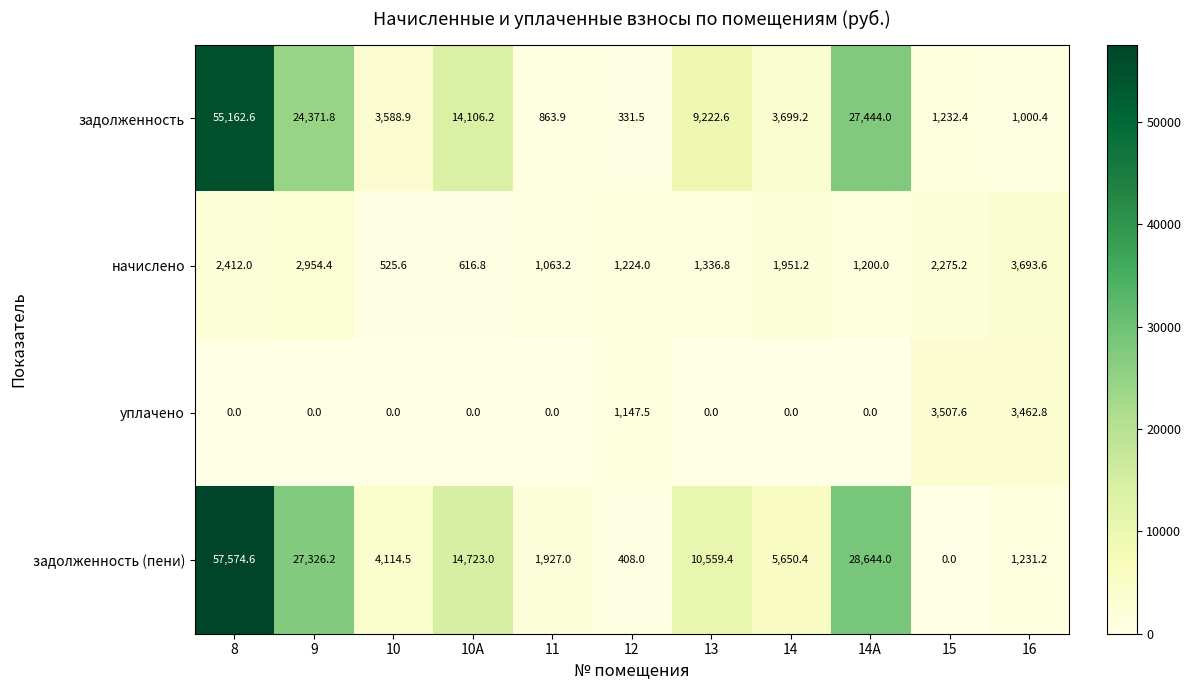

Which series has the widest spread of values?

задолженность (пени)